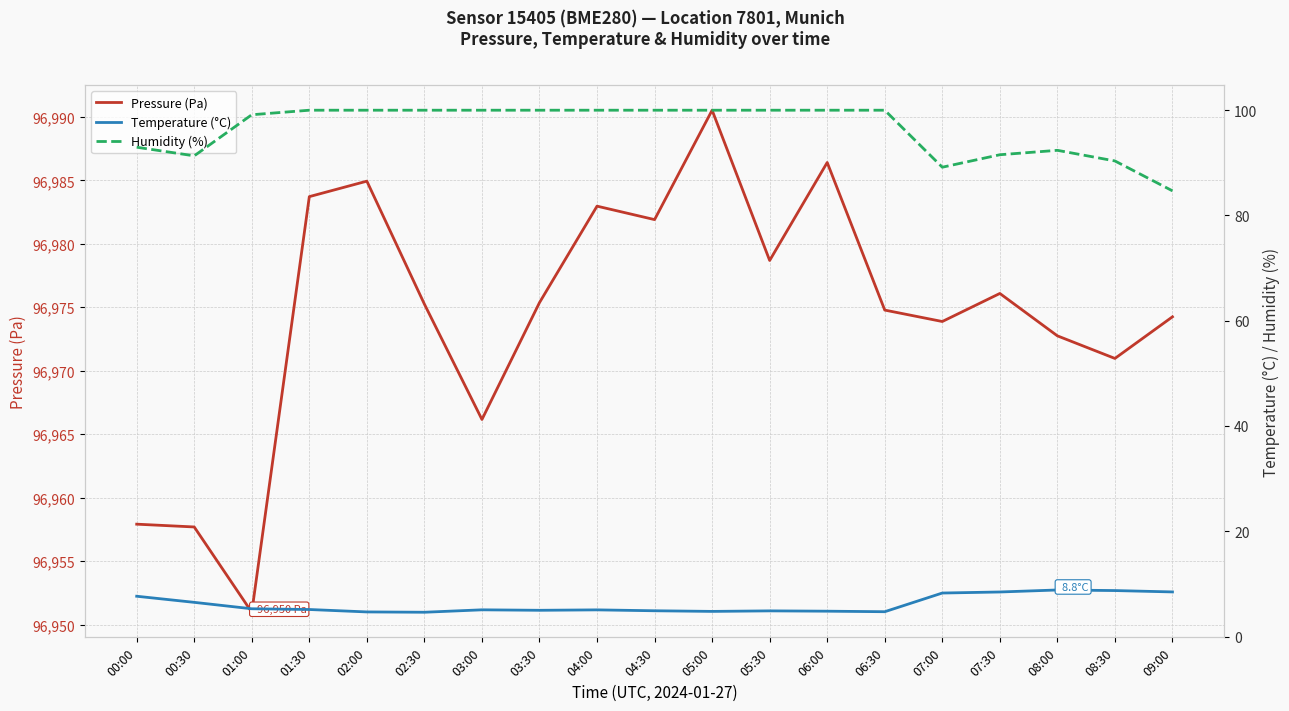

What is the value of the Temperature (°C) point at the 3rd from the left?

5.3